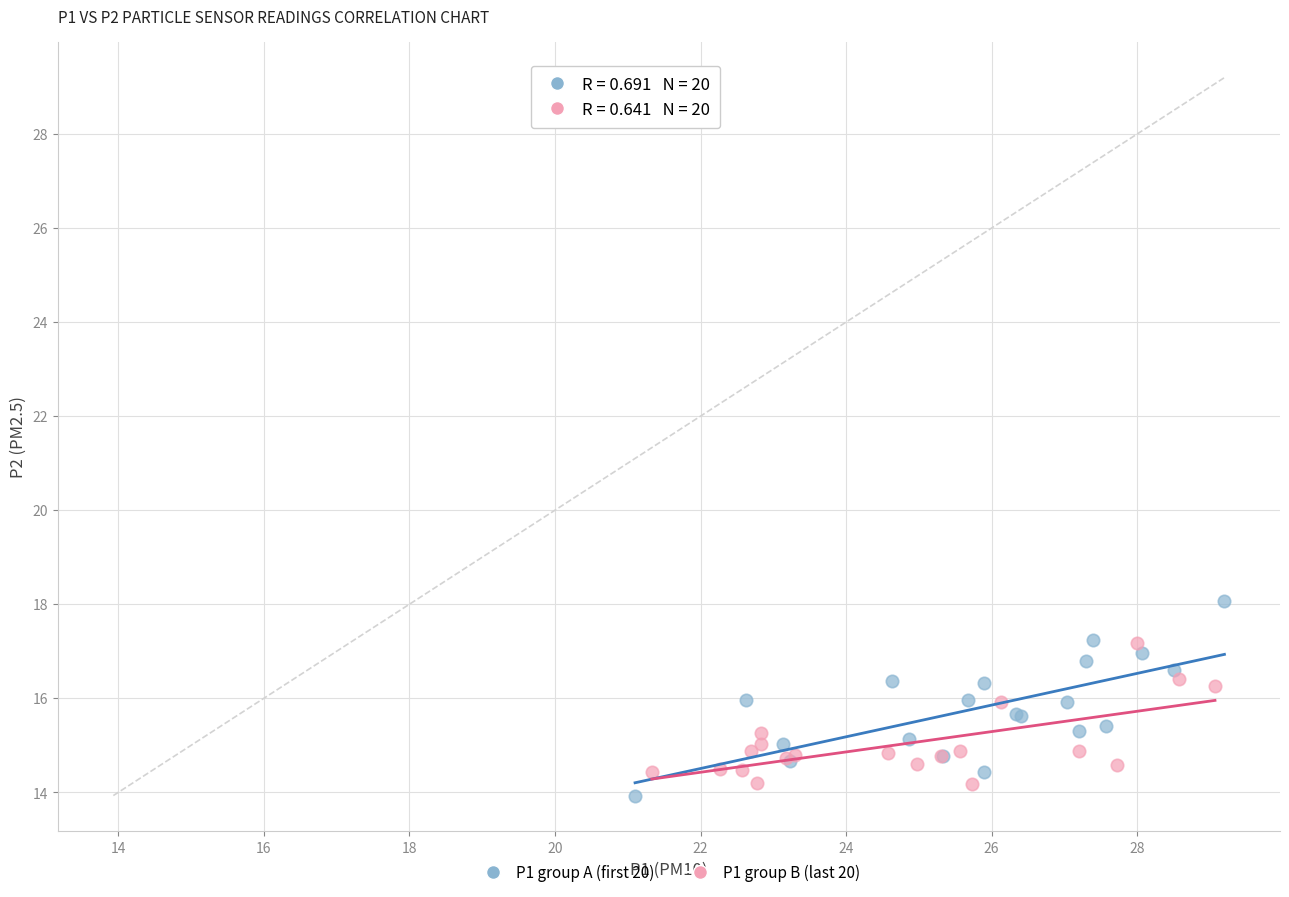

Which series contains the lowest Y value?

P1 group A (first 20)